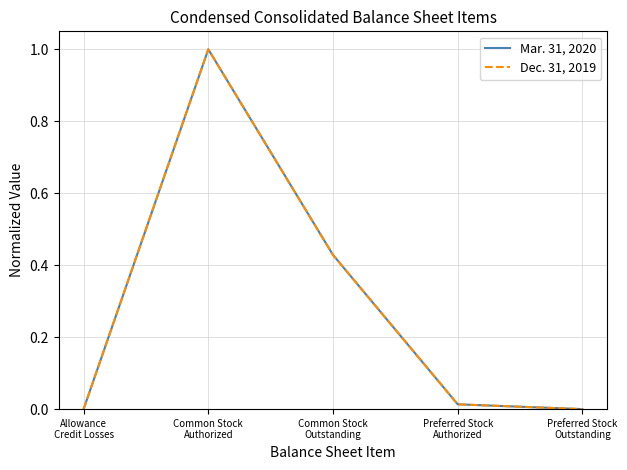

List the series in order of their overall mean, lowest first.

Mar. 31, 2020, Dec. 31, 2019